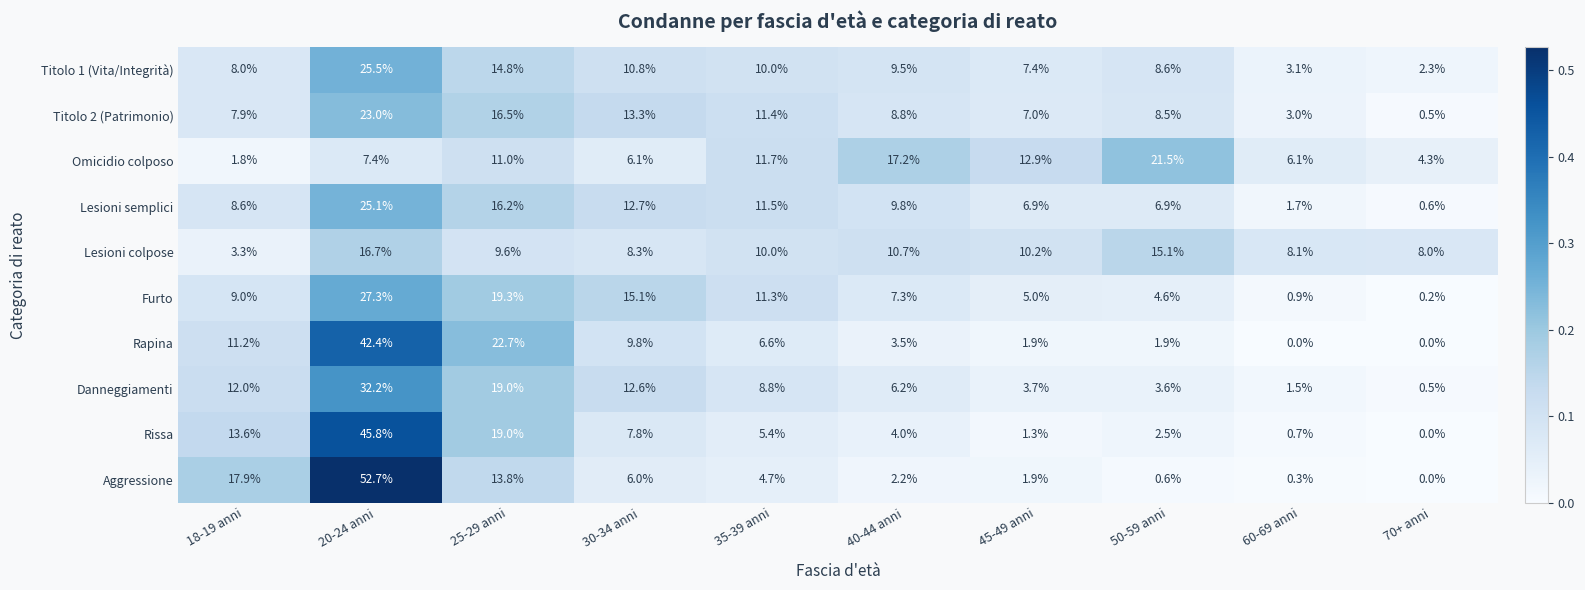

Is it true that Rapina equals 3.5 at 40-44 anni?

True